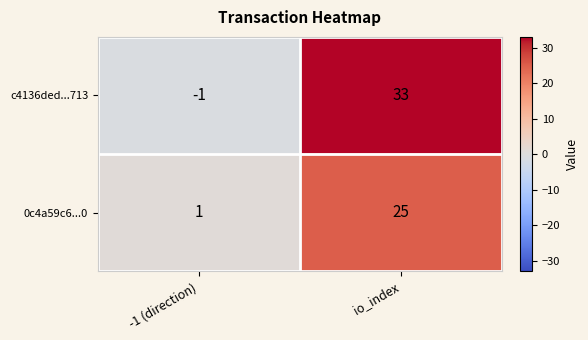

What value does the c4136ded...713 series have at io_index?

33